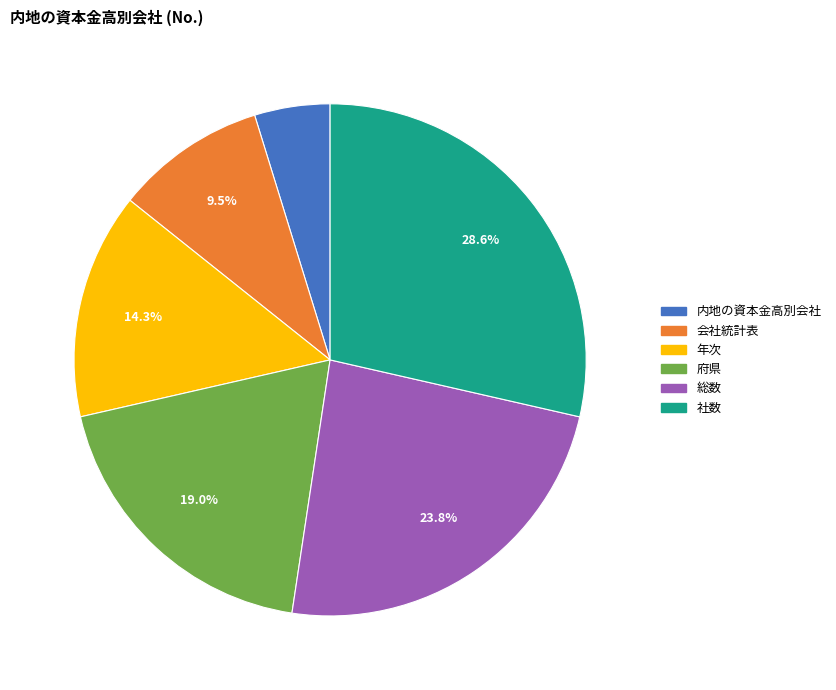

What is the largest slice in the pie chart?

社数